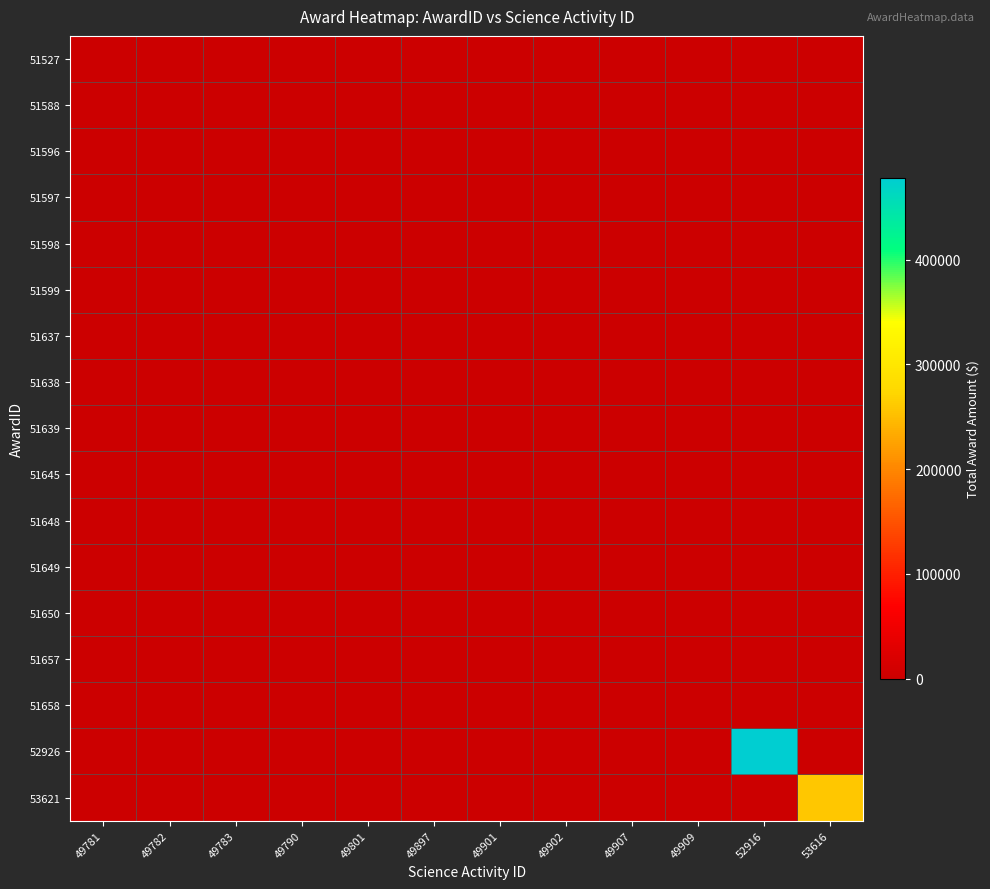

Which series has the largest total across all categories?

52926